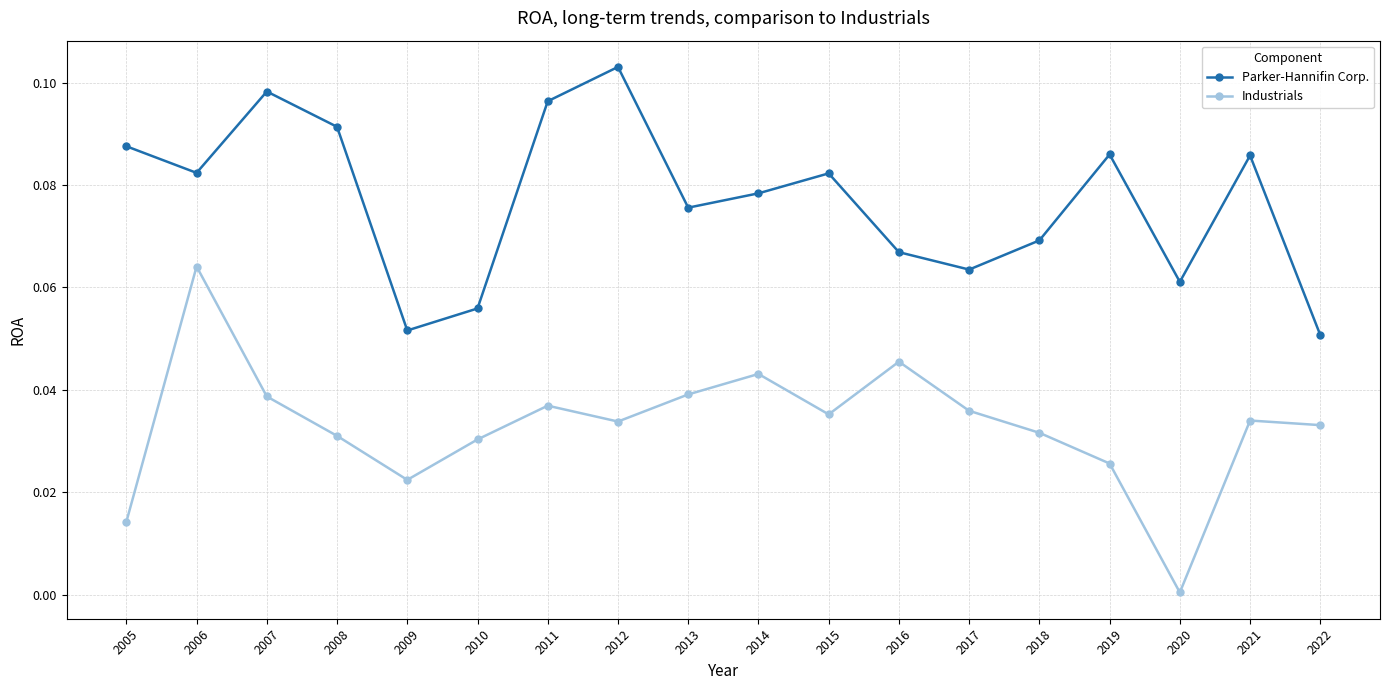

True or false: Parker-Hannifin Corp. has more than 2 interior local peaks.

True